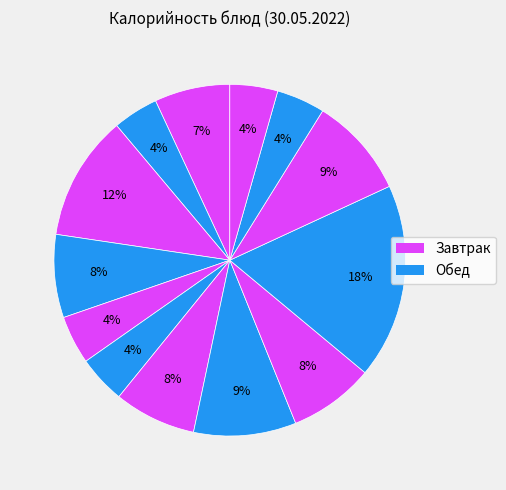

How many slices are in this pie chart?

13